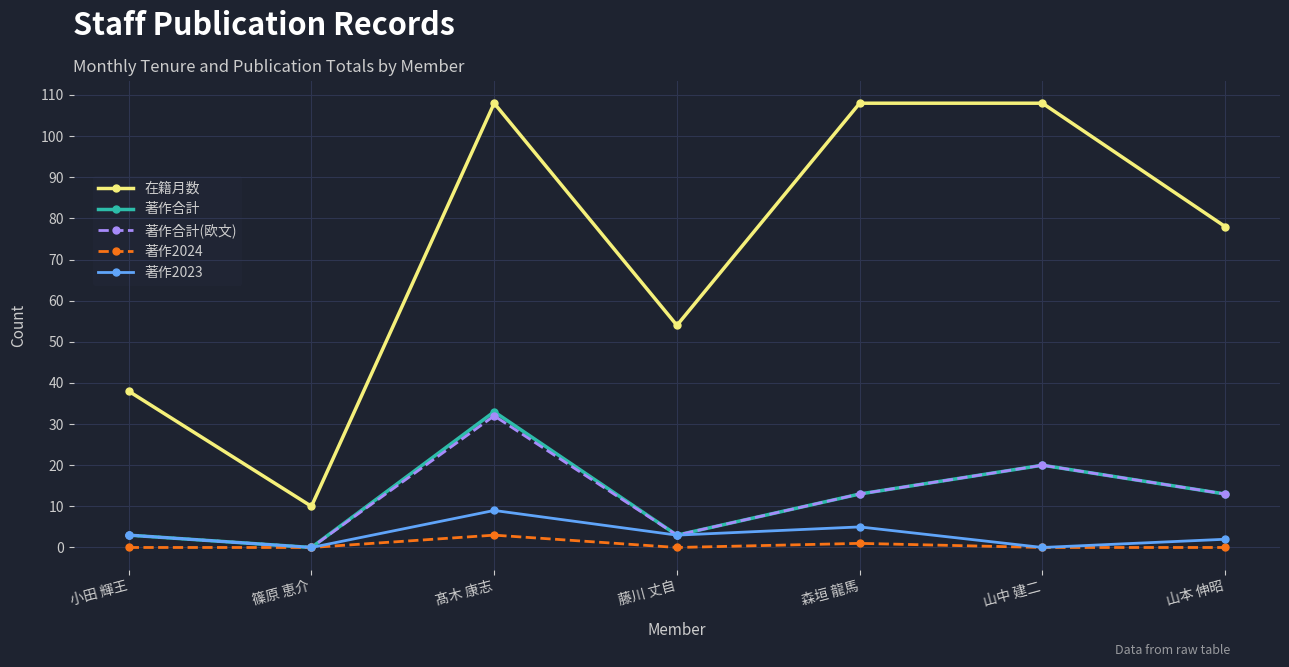

Reading left to right, transcribe all the data shown in this chart.

在籍月数: 38	10	108	54	108	108	78
著作合計: 3	0	33	3	13	20	13
著作合計(欧文): 3	0	32	3	13	20	13
著作2024: 0	0	3	0	1	0	0
著作2023: 3	0	9	3	5	0	2